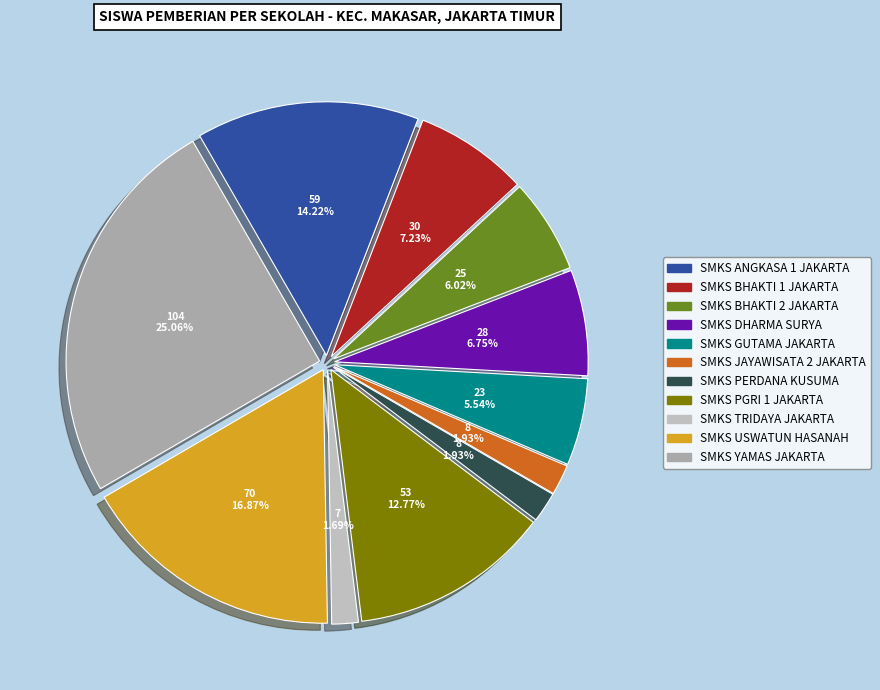

To the nearest percent, what percentage of the pie is SMKS BHAKTI 2 JAKARTA?

6%